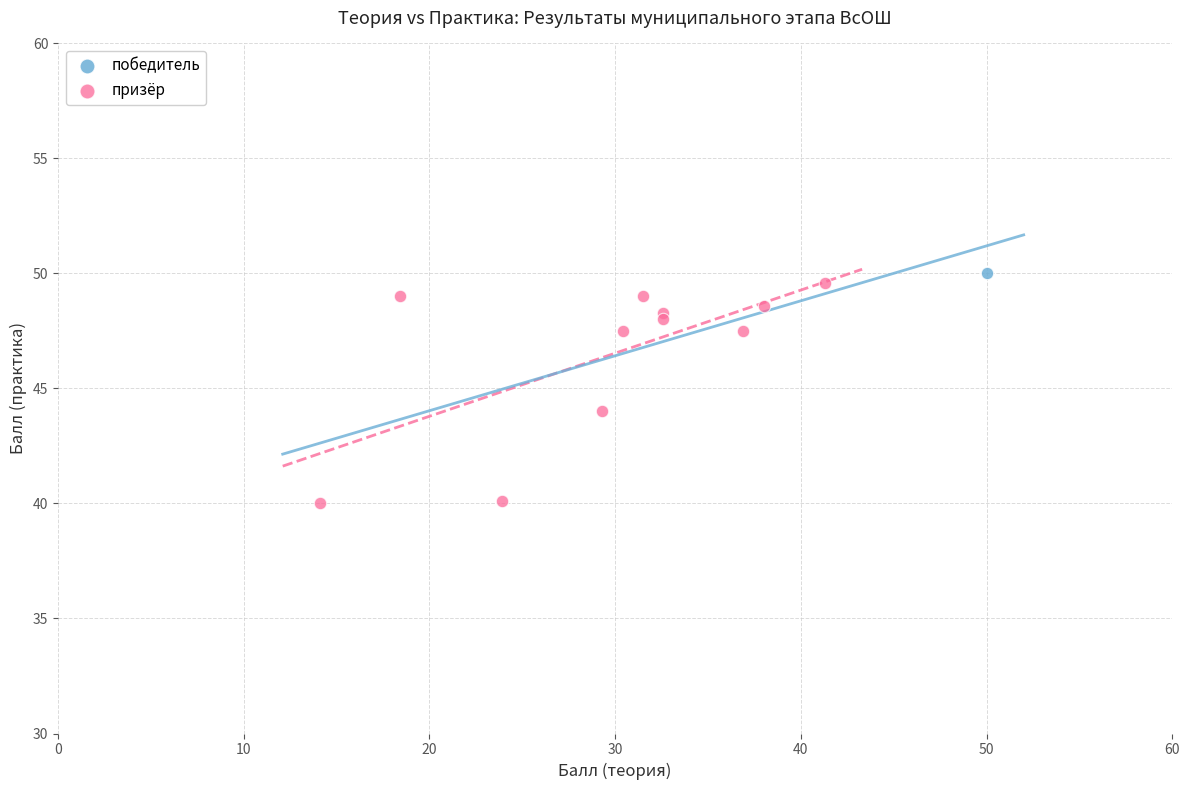

What are all the series names shown in the legend?

победитель, призёр